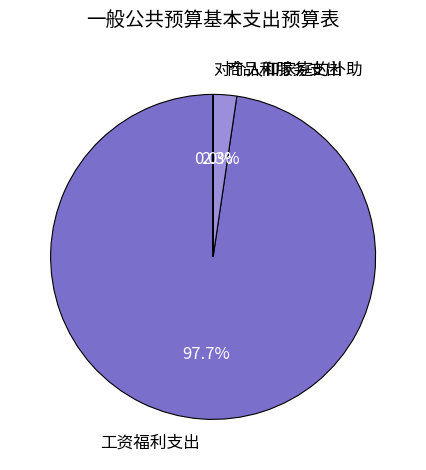

Which has a higher value, 工资福利支出 or 商品和服务支出?

工资福利支出